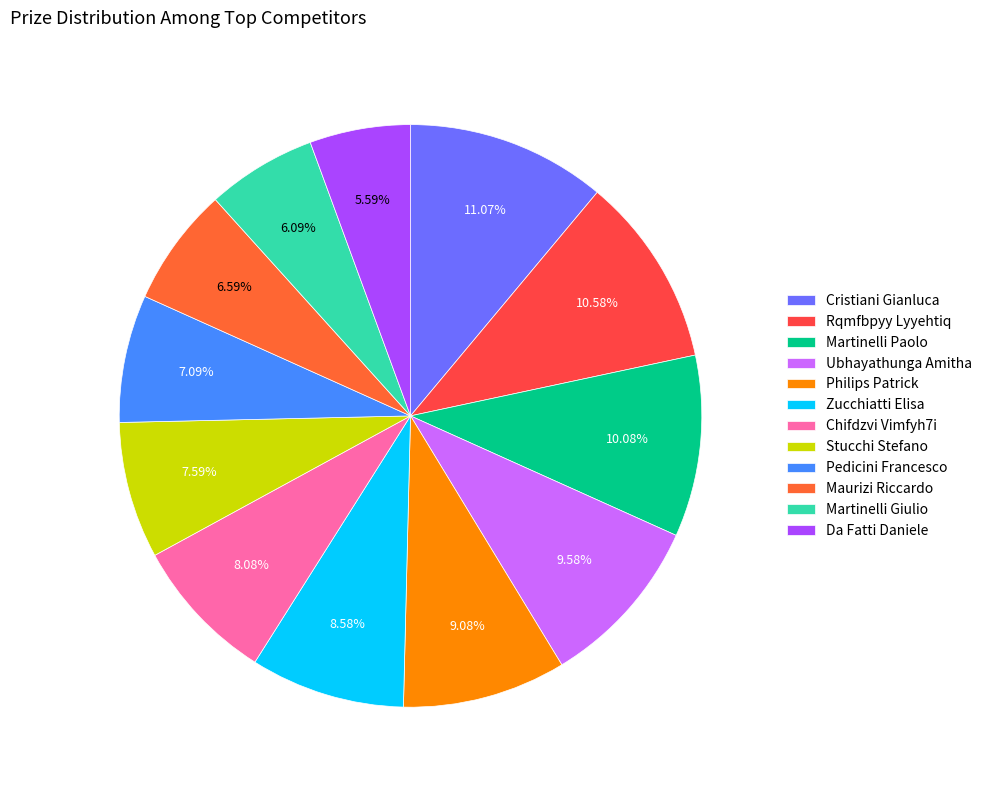

How many slices are in this pie chart?

12